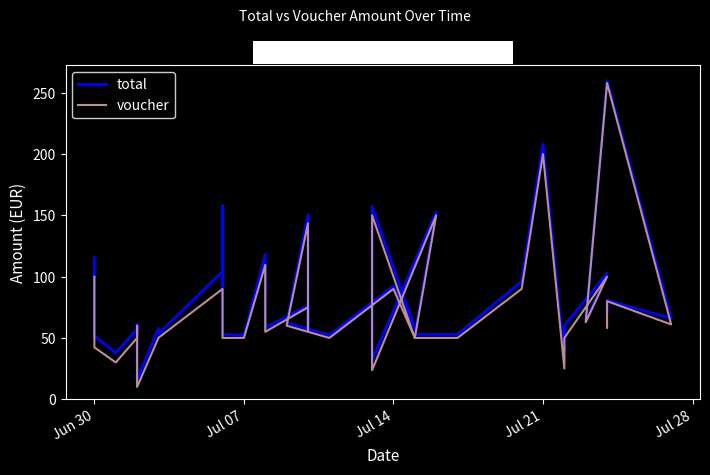

What is the value of the total point at the 2nd from the left?

51.7